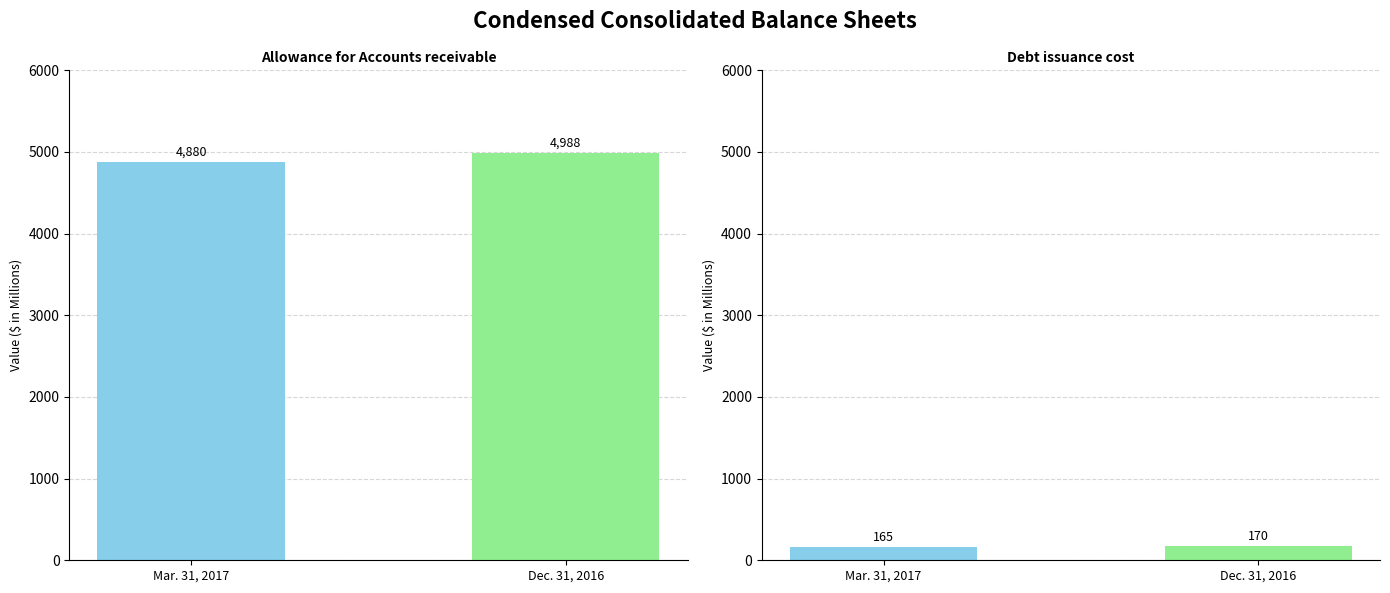

Reading left to right, list all the values displayed in this chart.

Mar. 31, 2017: 4880	165
Dec. 31, 2016: 4988	170